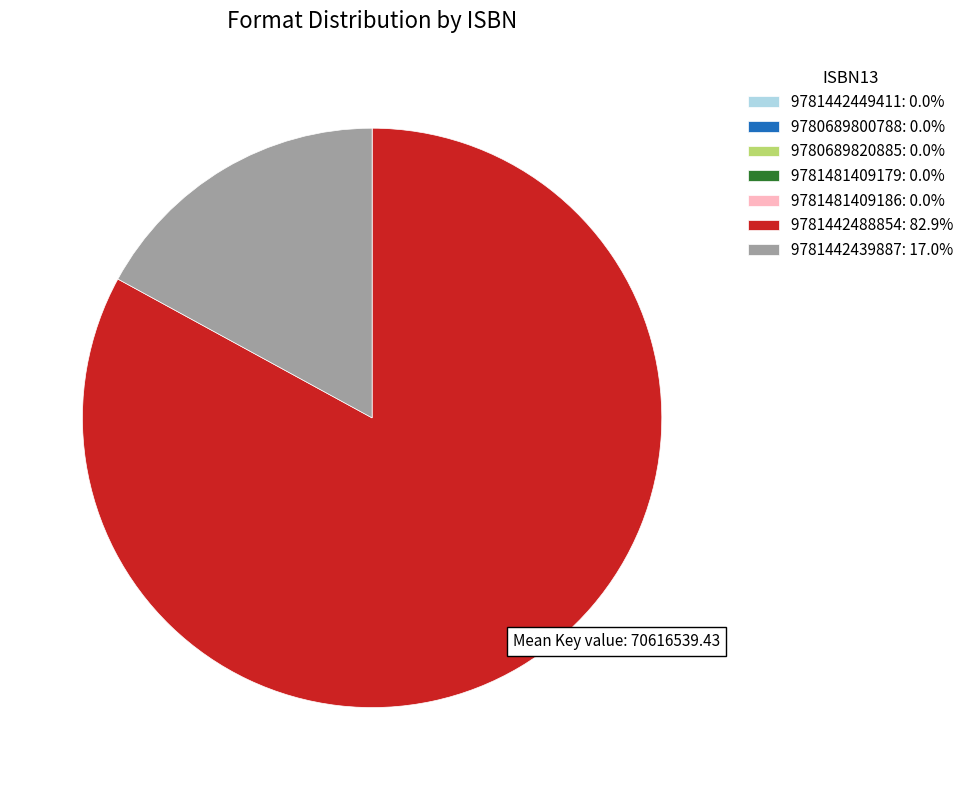

Is there a majority slice in this chart?

Yes